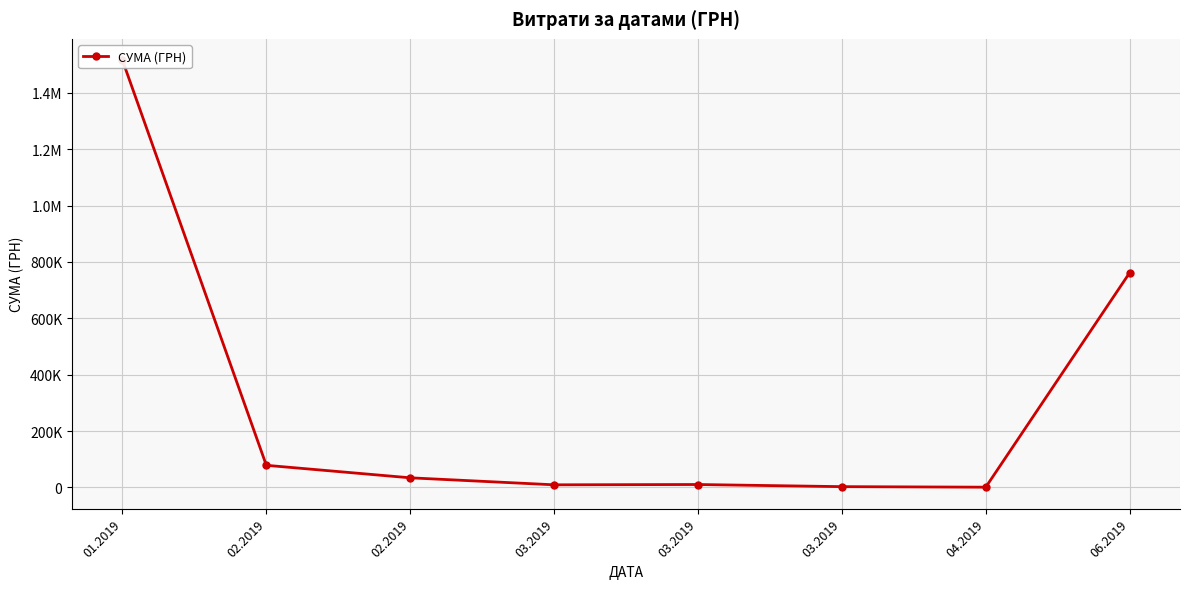

What is the maximum value shown in the chart?

1515902.4